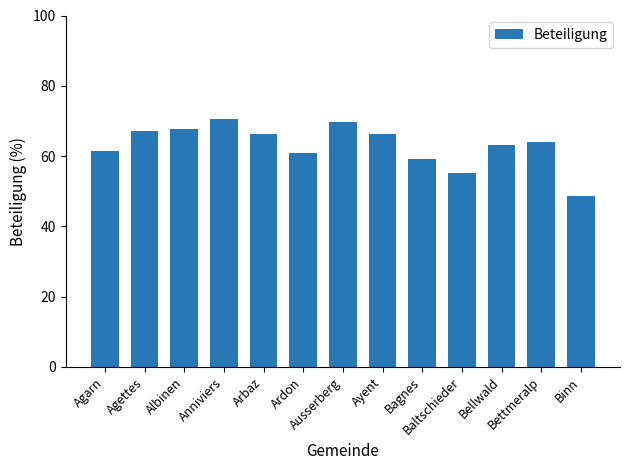

What is the average value?

63.1